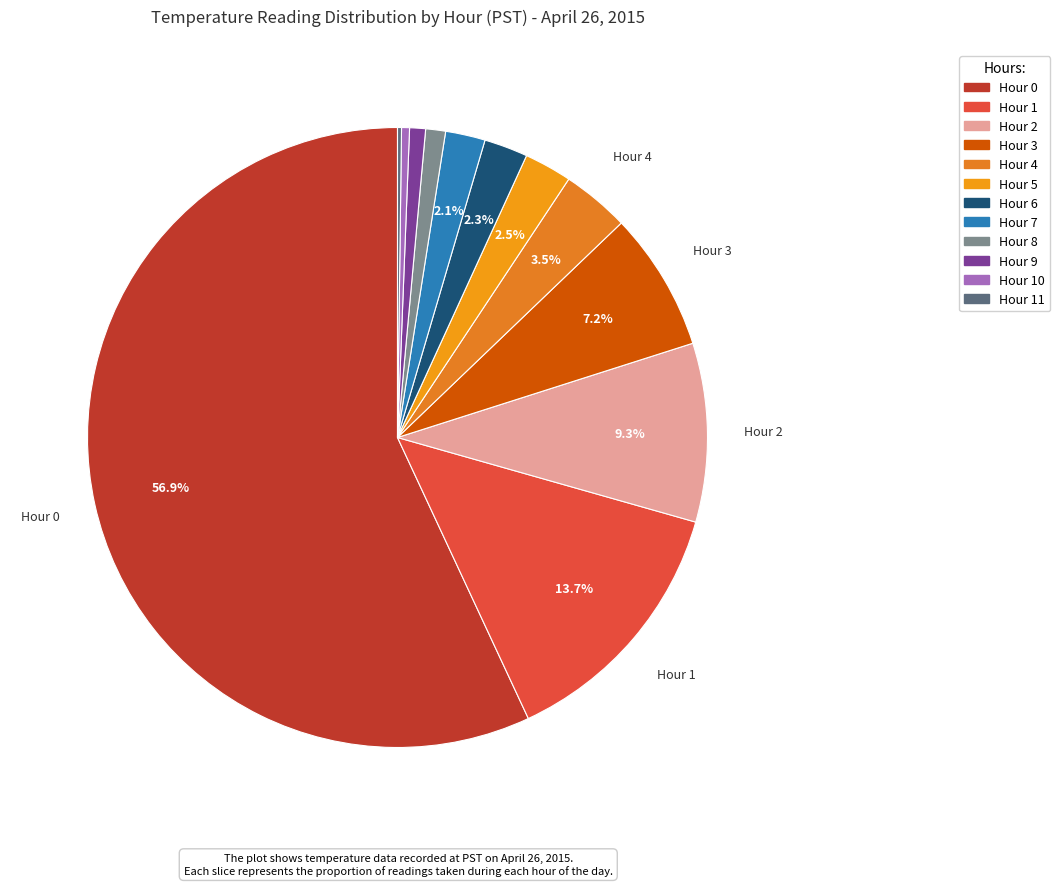

True or false: Hour 0 accounts for 57% of the total.

True